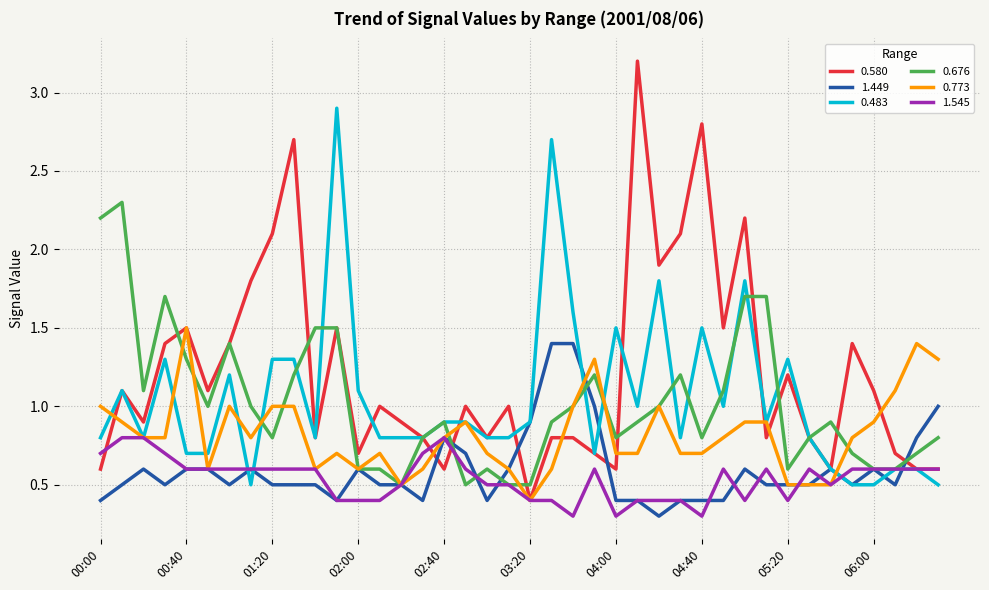

What is the maximum value for 0.483?

2.9